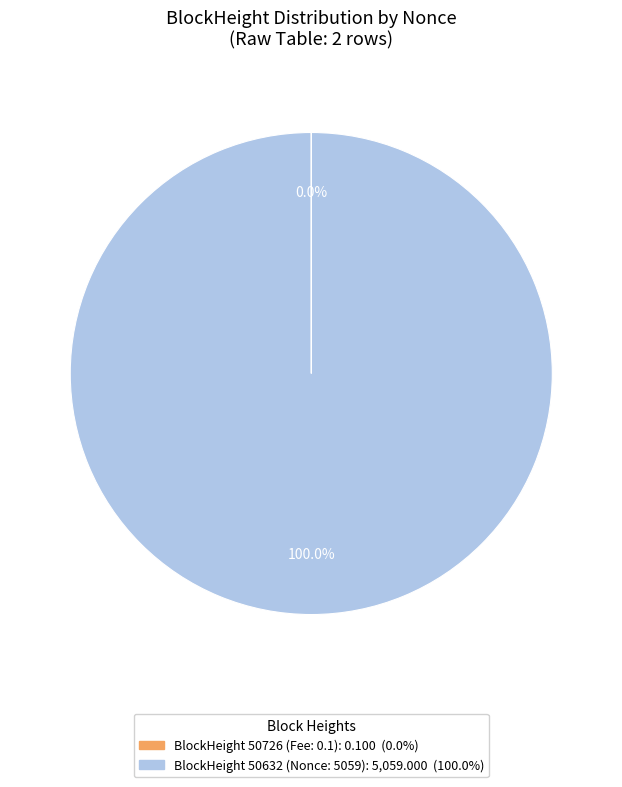

Does any single category account for the majority?

Yes